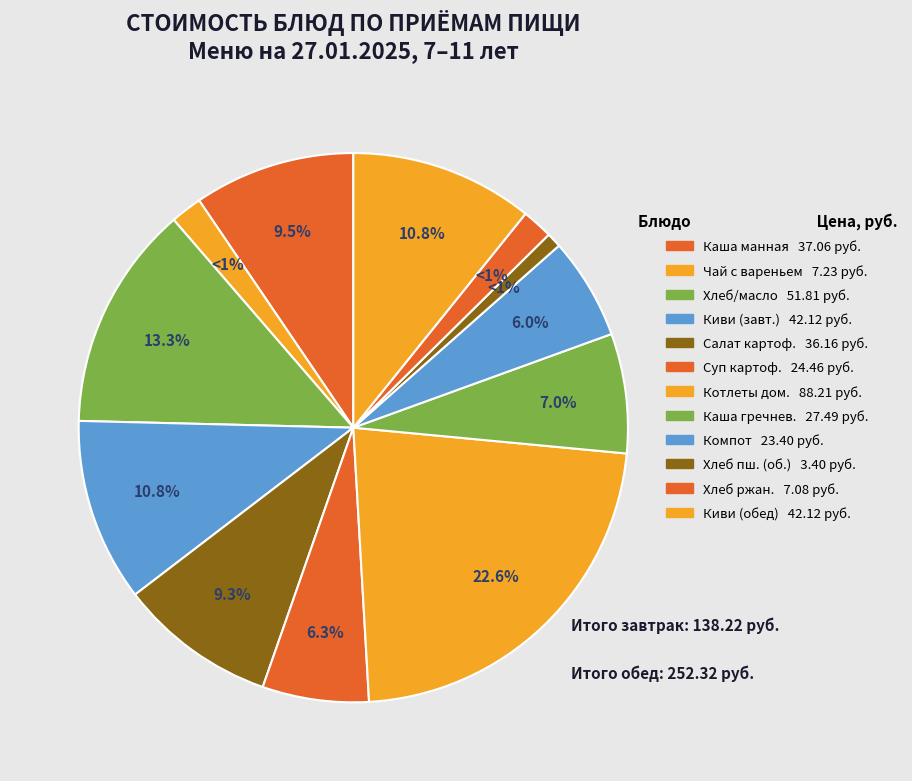

To the nearest percent, what is the difference between the Хлеб ржано-пшеничный and Каша жидкая молочная из манной крупы slice percentages?

8%